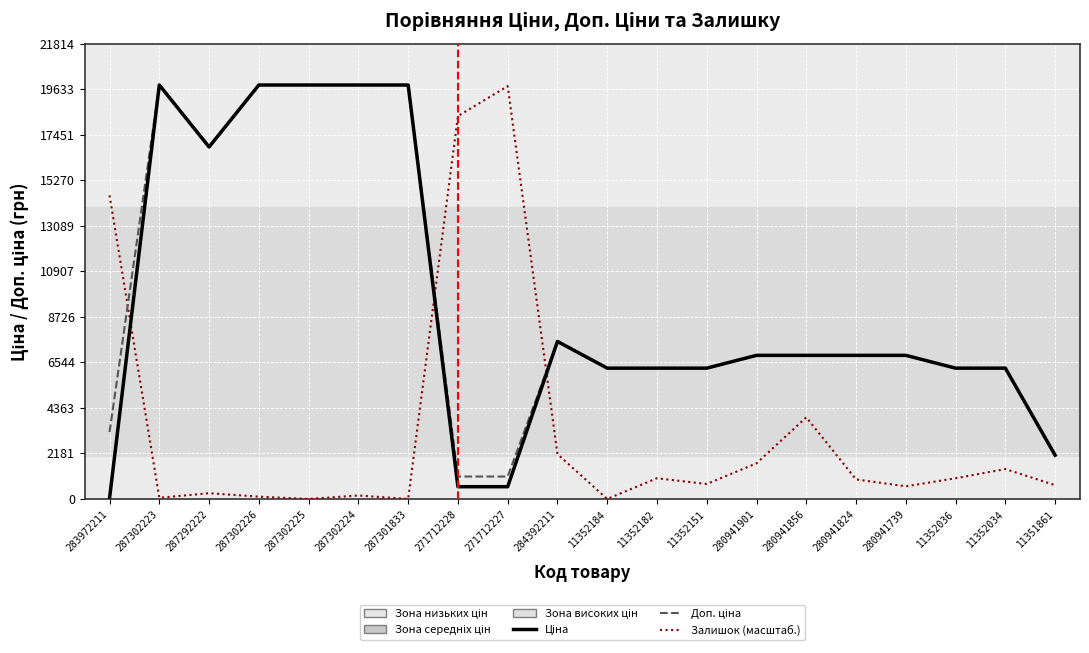

What is the total value across all series at 11352034?

13965.6